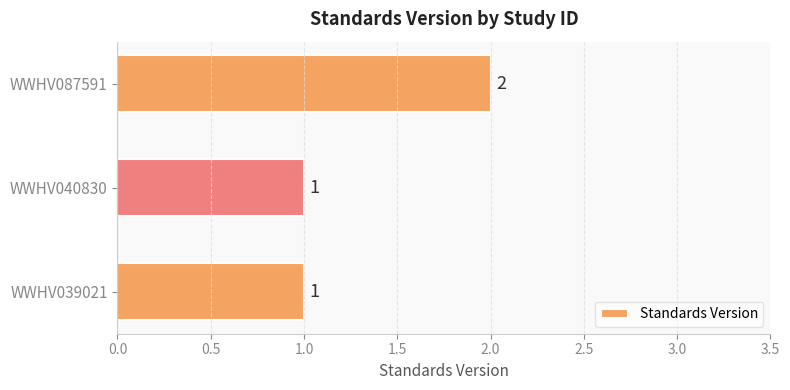

Which label corresponds to the largest value in the chart?

WWHV087591